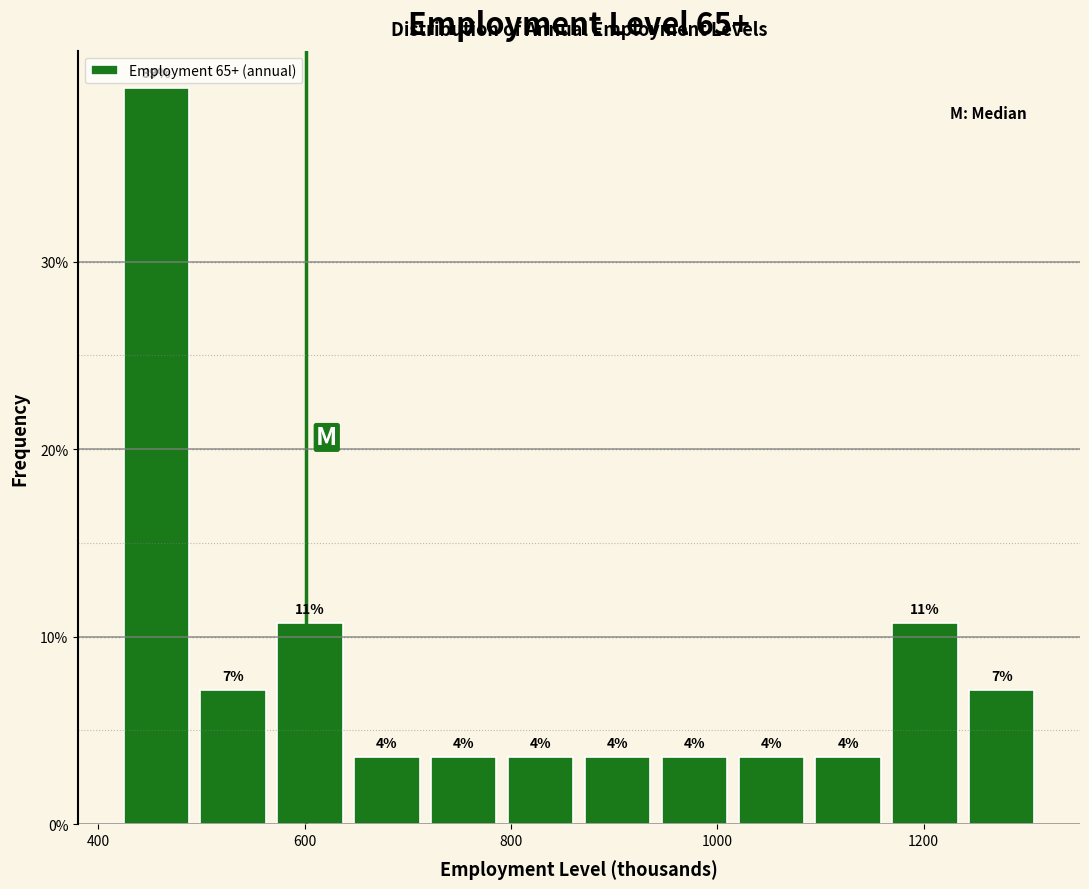

Read against the x-axis, roughly where is the centre of the tallest bar?

460